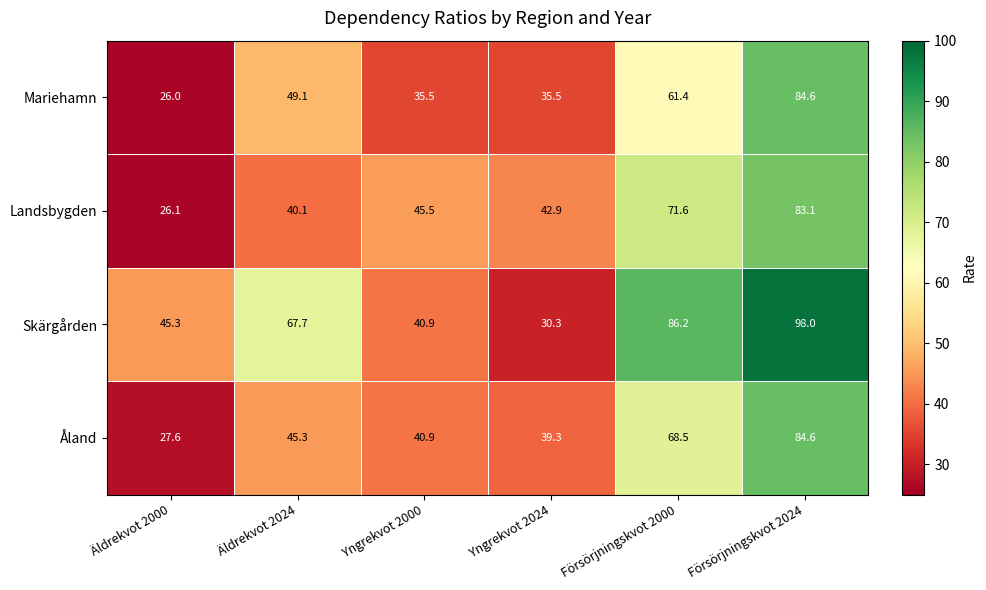

At Försörjningskvot 2000, list the series in order from smallest to largest.

Mariehamn, Åland, Landsbygden, Skärgården